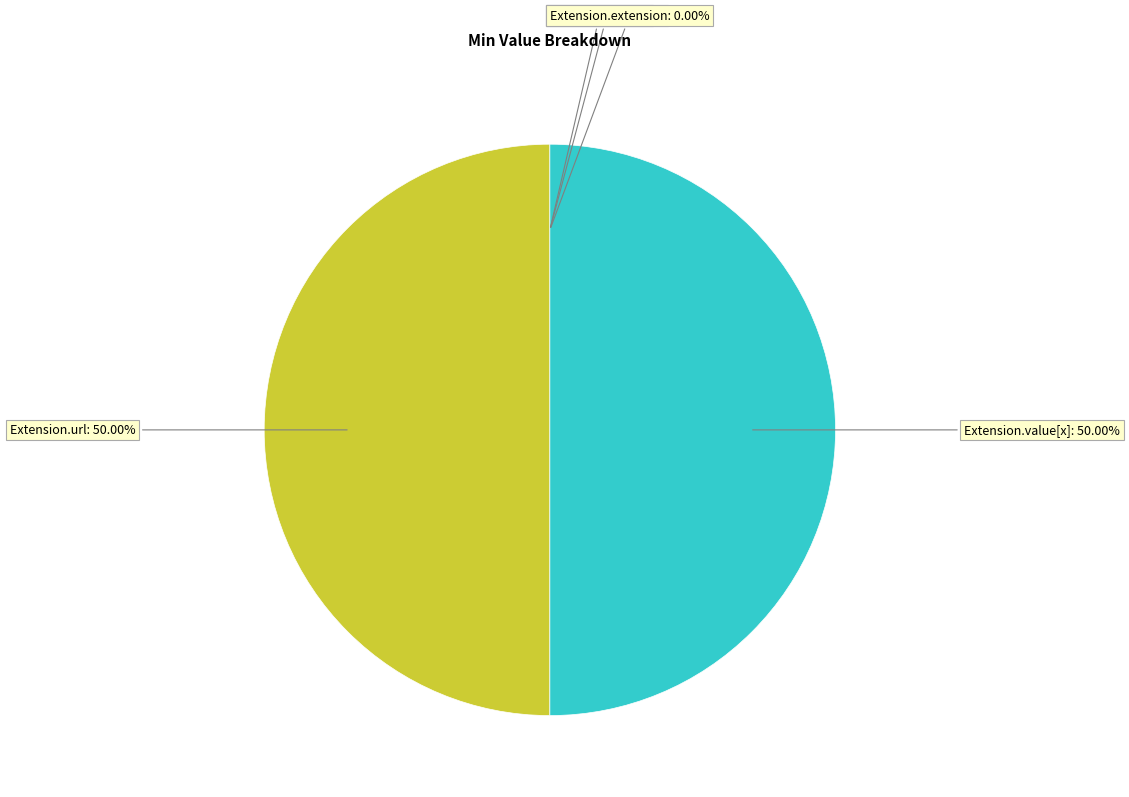

To the nearest percent, what is the difference between the largest and smallest slice percentages?

50%